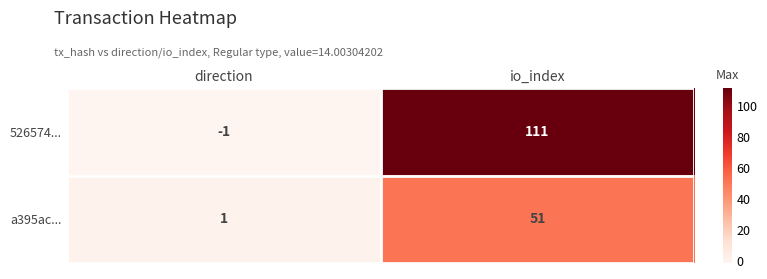

What is the spread (max minus min) of values at direction?

2